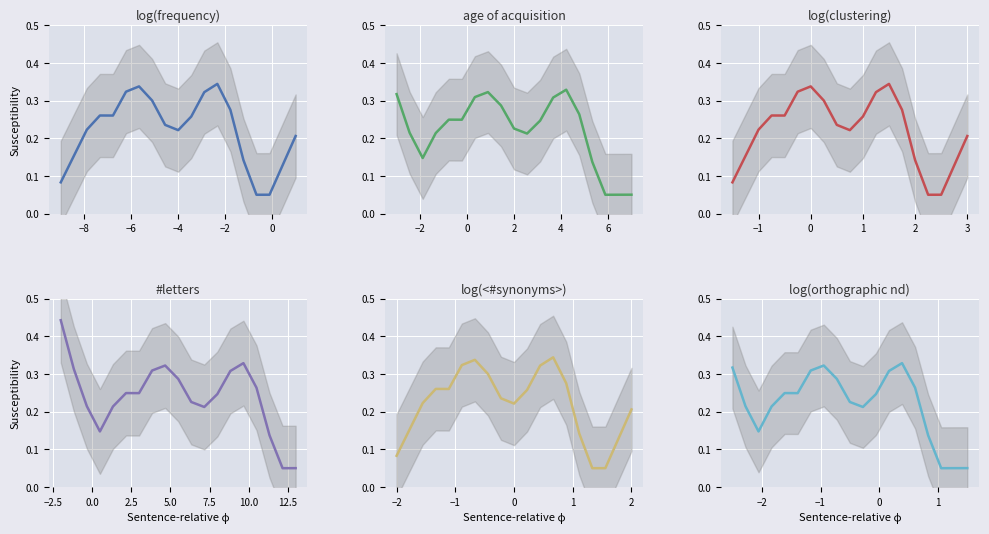

Which series ends up on top after the final intersection of log(orthographic nd) and #letters?

log(orthographic nd)